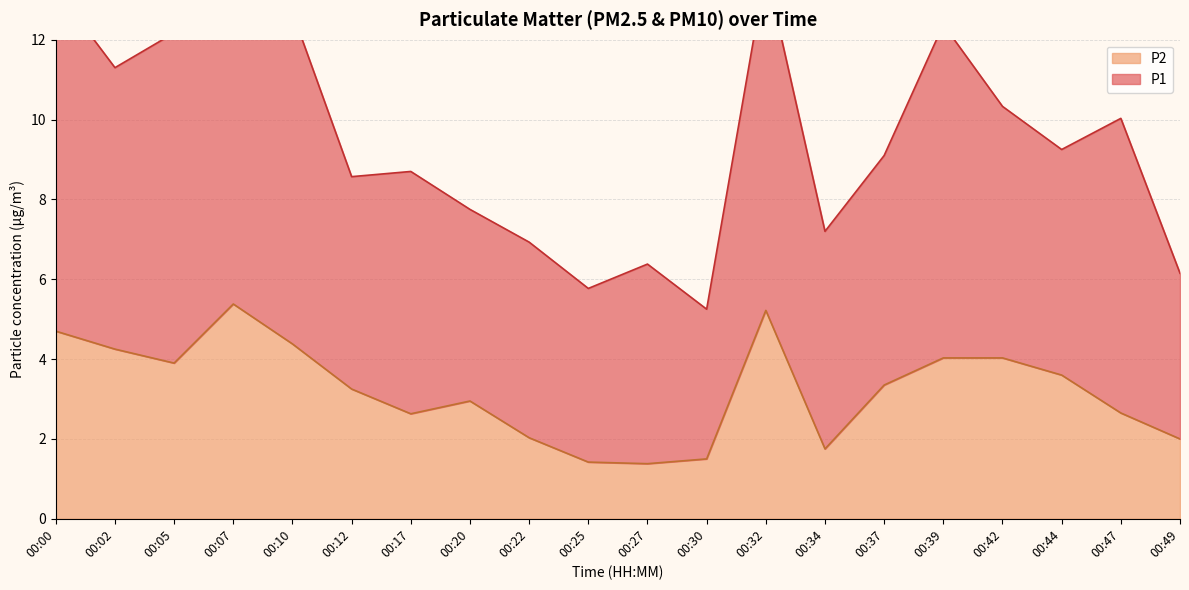

Reading right to left, what are all the values shown in this chart?

2.0	2.6	3.6	4.0	4.0	3.4	1.8	5.2	1.5	1.4	1.4	2.0	3.0	2.6	3.2	4.4	5.4	3.9	4.2	4.7